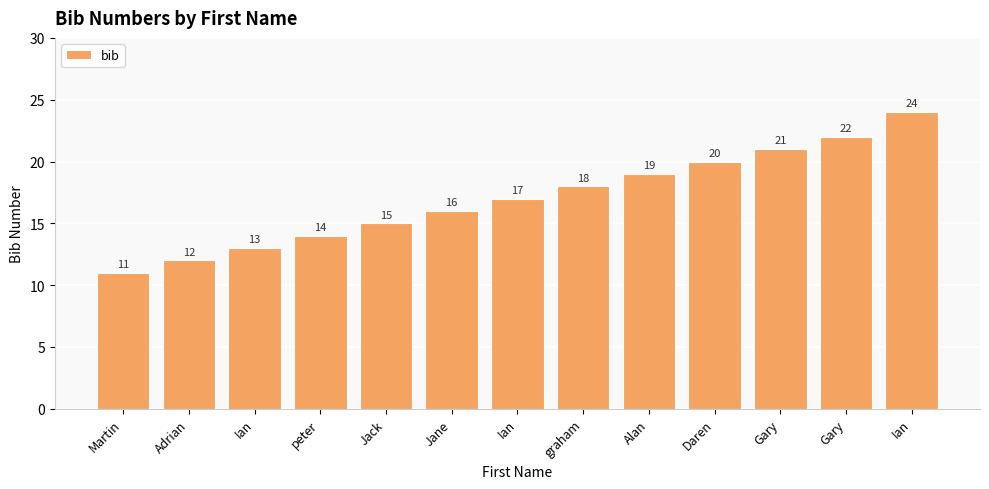

How many categories are shown in the chart?

13